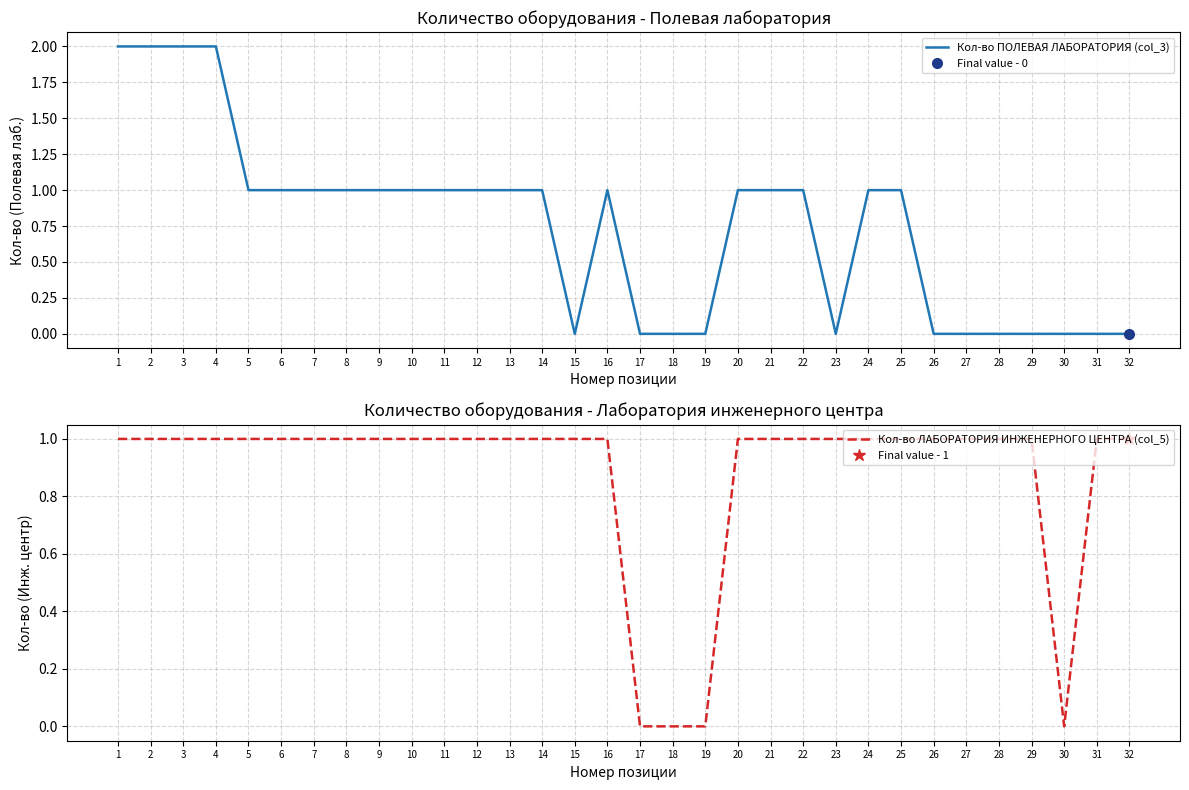

Where is the first local minimum for Кол-во ЛАБОРАТОРИЯ ИНЖЕНЕРНОГО ЦЕНТРА (col_5)?

30